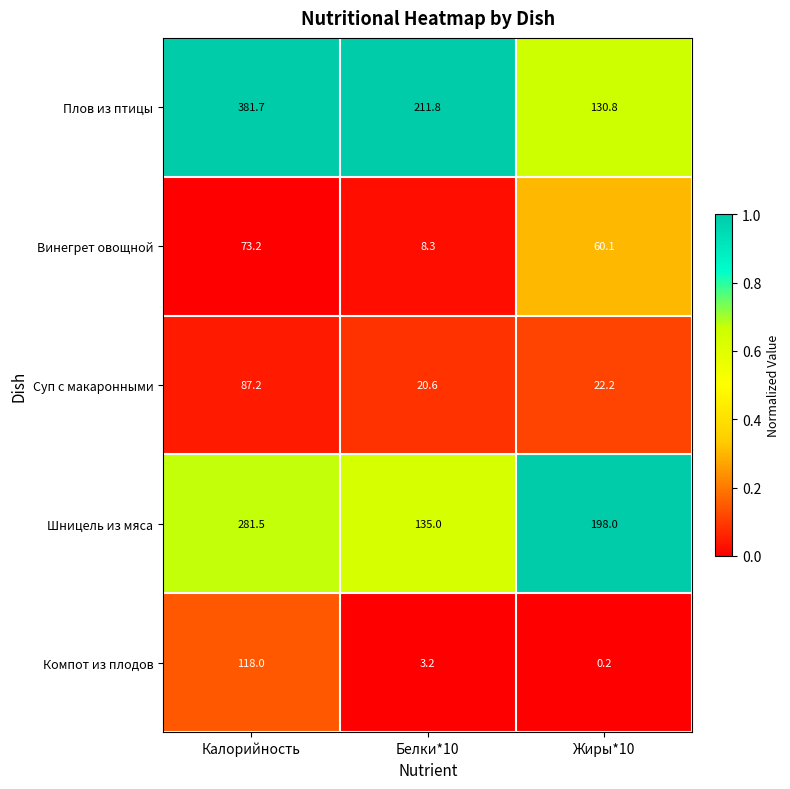

What is the difference between the maximum and minimum values in the Компот из плодов series?

117.8